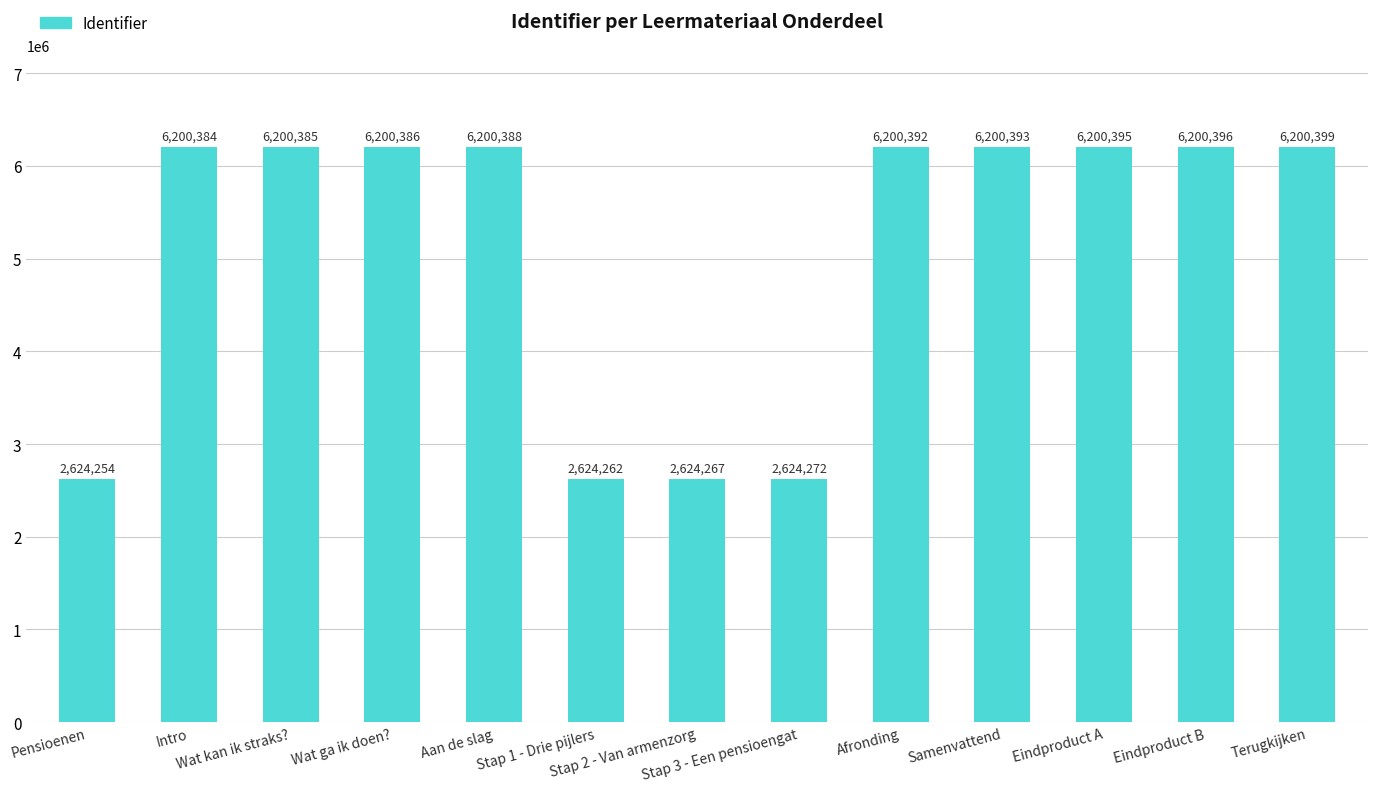

Between Terugkijken and Wat ga ik doen?, which is larger?

Terugkijken